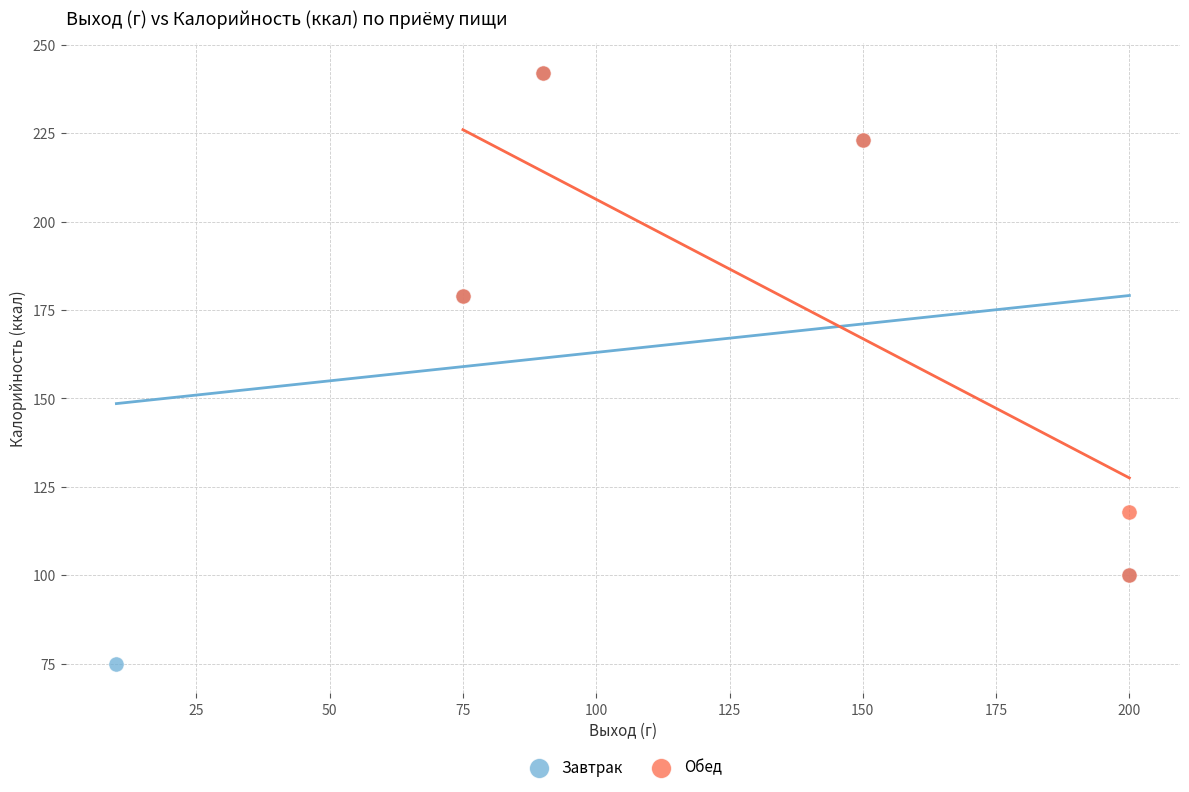

Which series has the largest Y range (max minus min)?

Завтрак